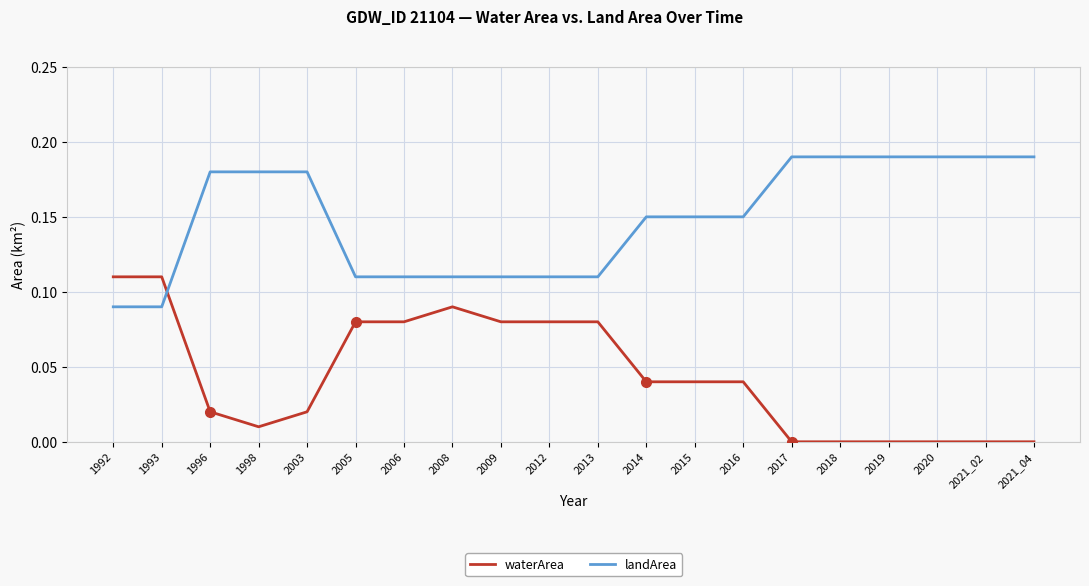

What are all the series names shown in the legend?

waterArea, landArea